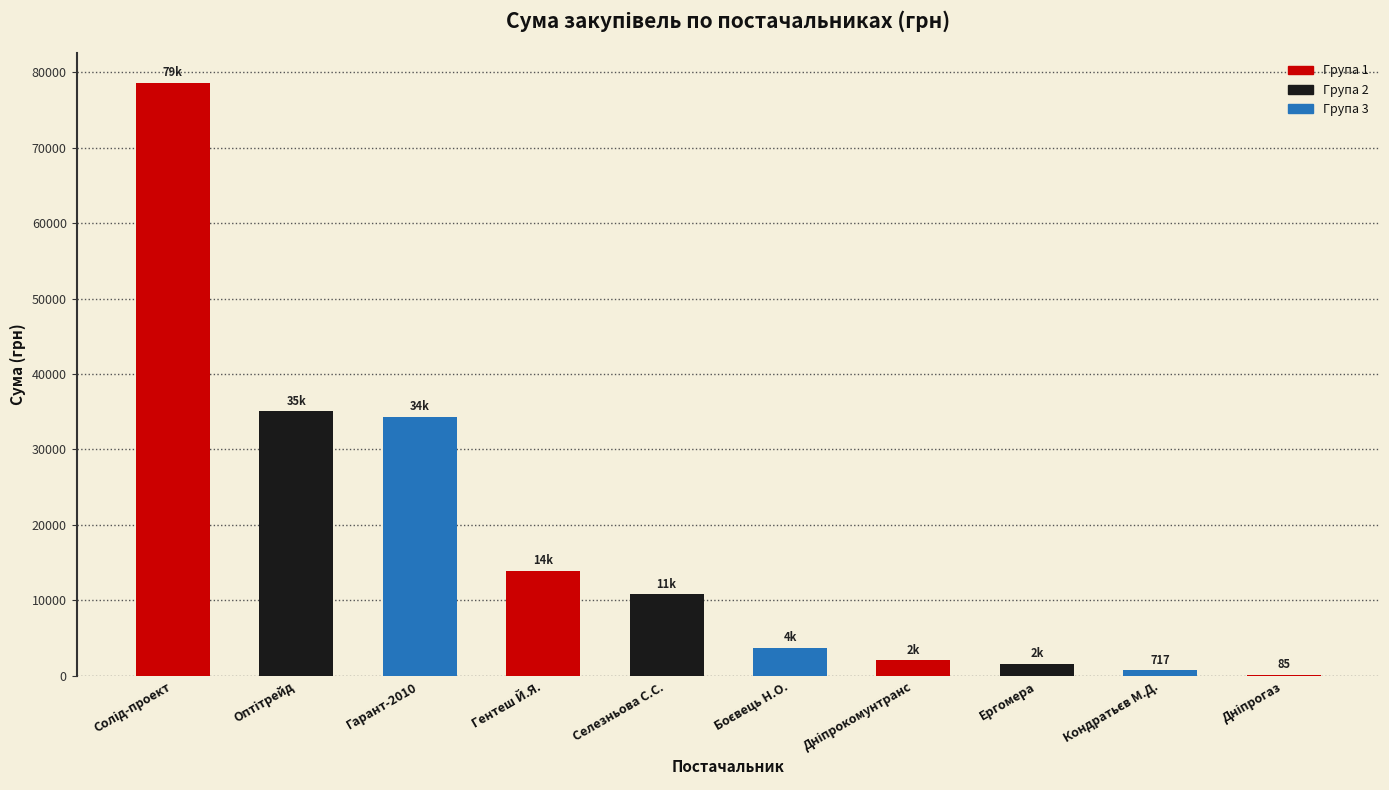

How many categories are shown in the chart?

10